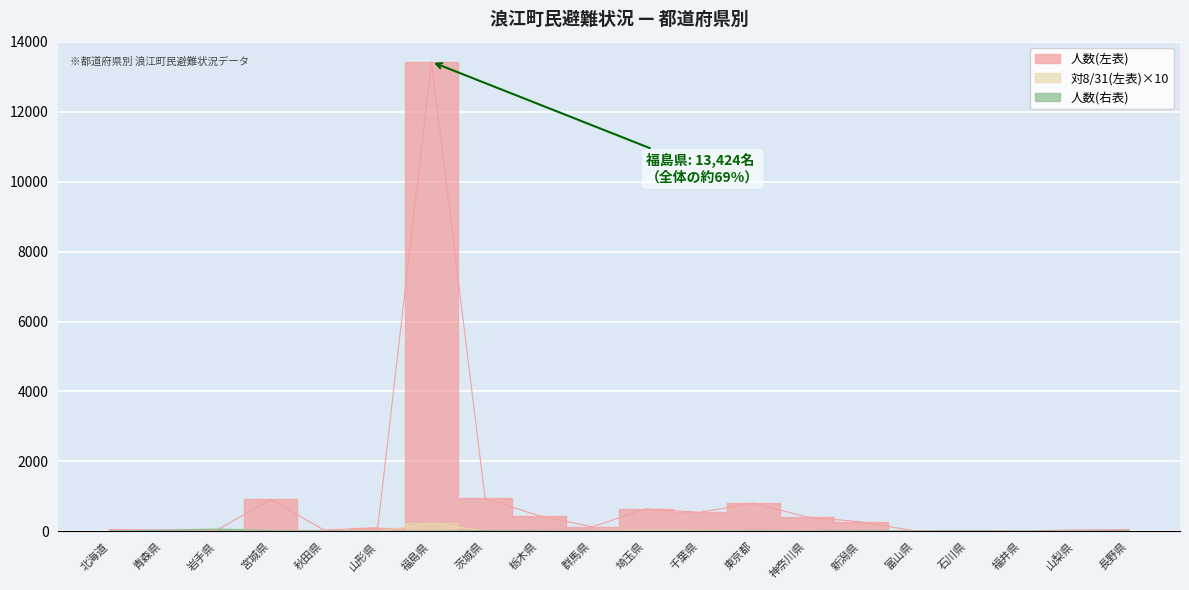

How many values in the 人数(左表) series are below 132?

10